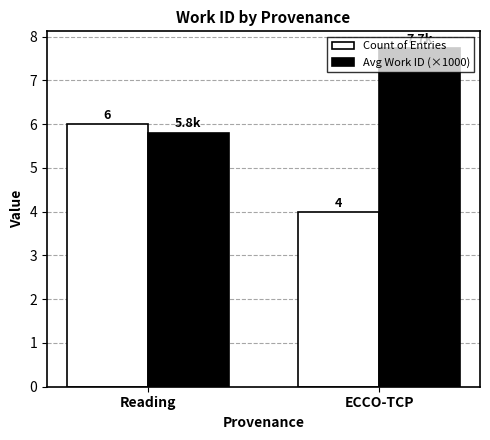

Which series has the largest total across all categories?

Avg Work ID (×1000)